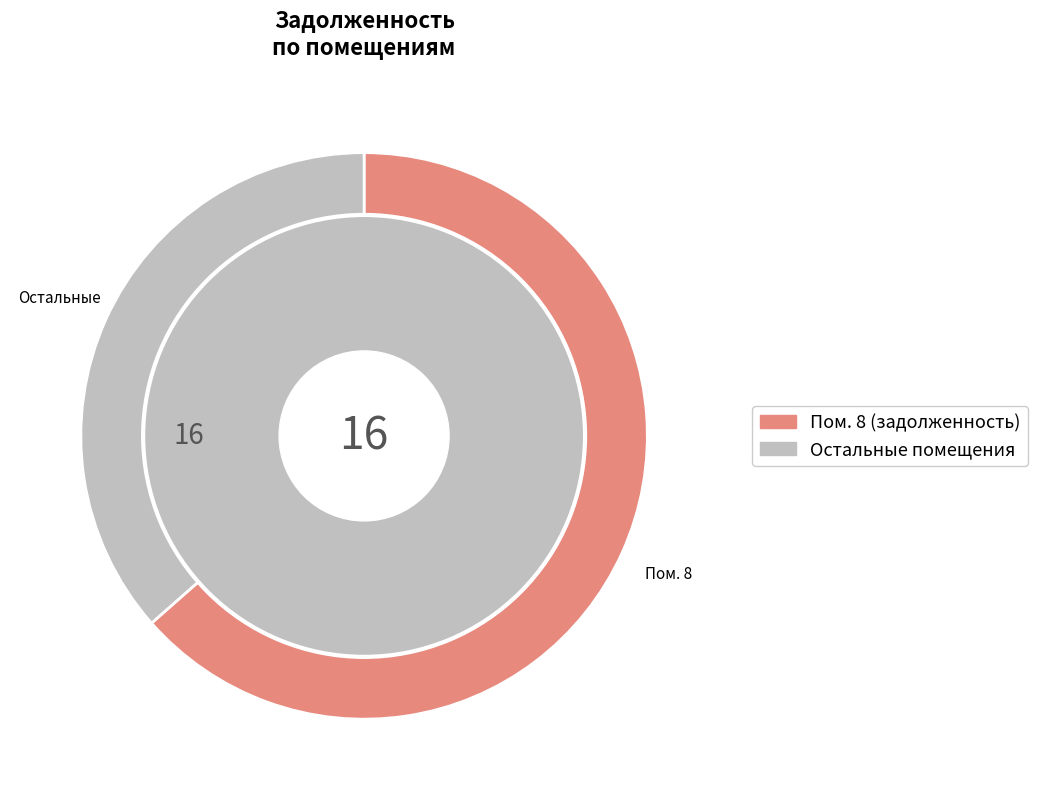

Is there a majority slice in this chart?

Yes